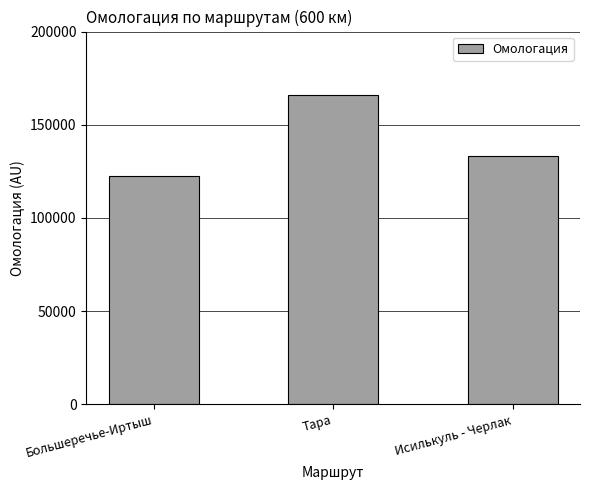

What is the difference between the second highest and minimum values?

11147